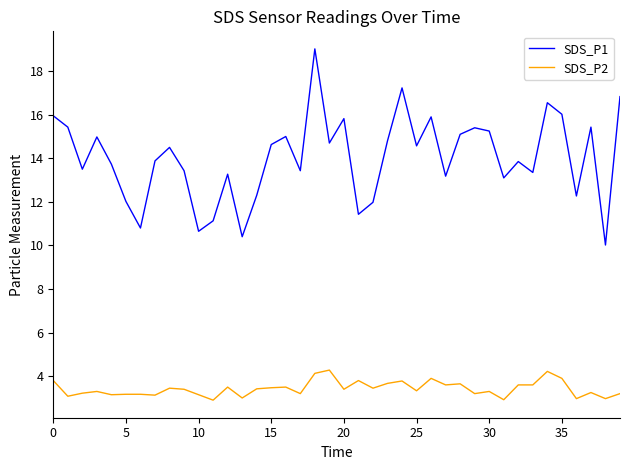

List the series in order of their overall mean, lowest first.

SDS_P2, SDS_P1